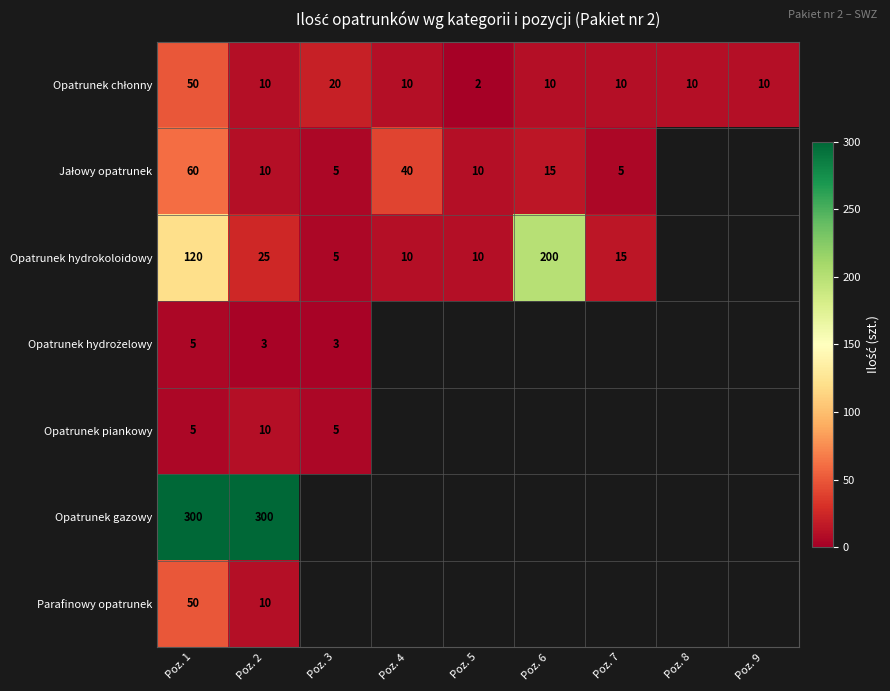

What is the spread (max minus min) of values at Poz. 2?

297